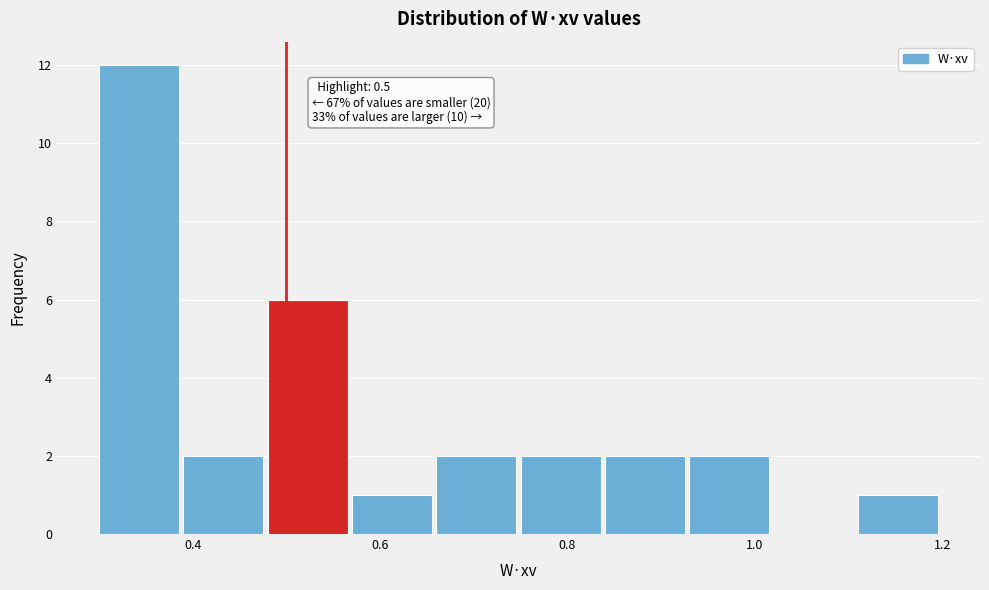

Which range on the x-axis has the tallest bar?

0.30 to 0.39